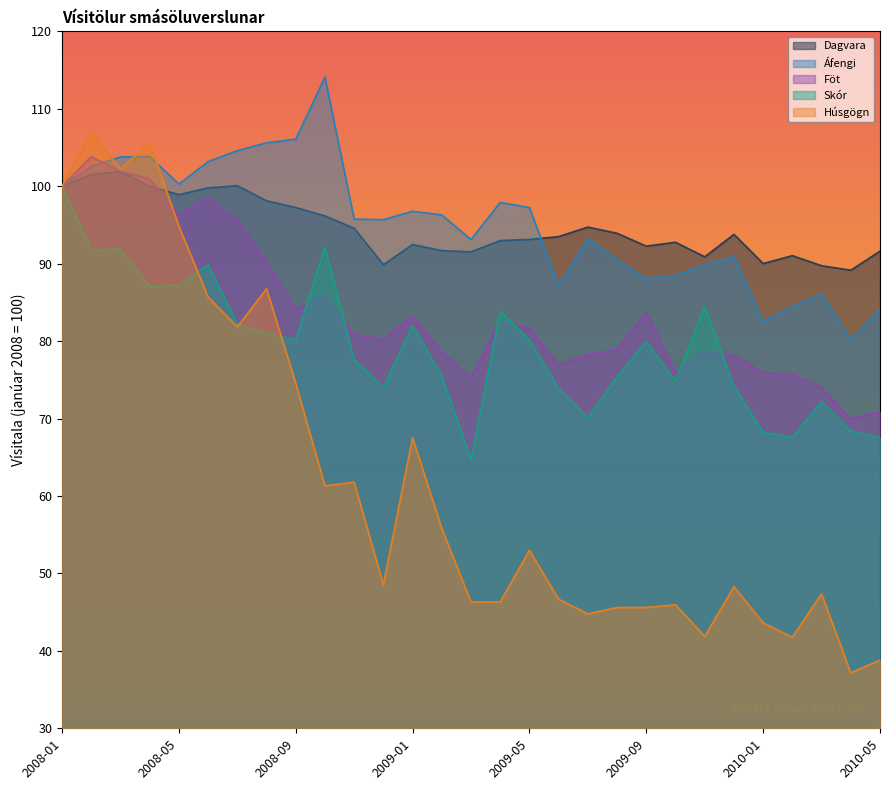

Does the chart display data point markers on the line(s)?

No